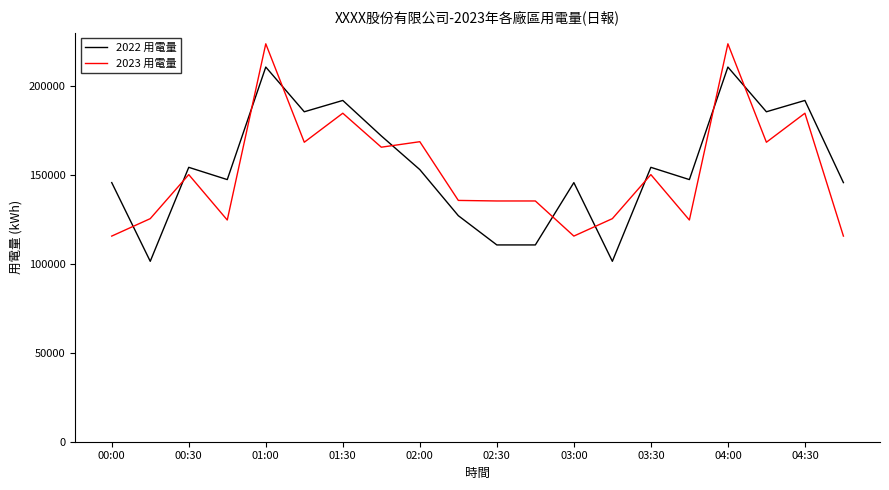

How many intersections are there between 2023 用電量 and 2022 用電量?

10